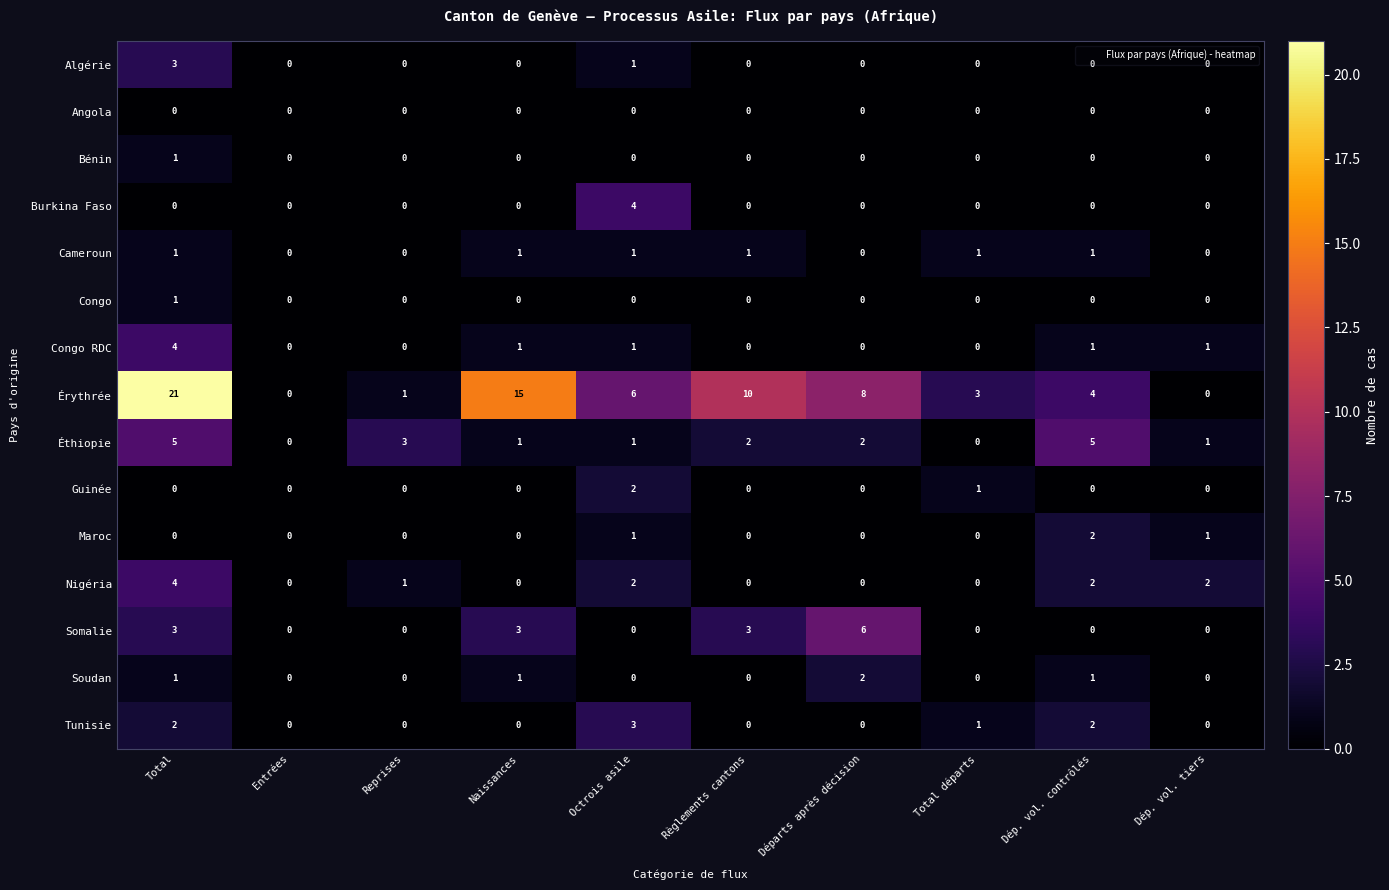

Which series has the largest total across all categories?

Érythrée